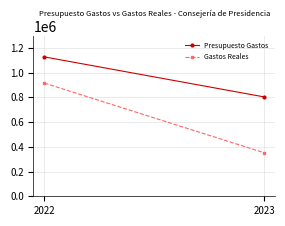

What is the maximum value shown in the chart?

1127409.0